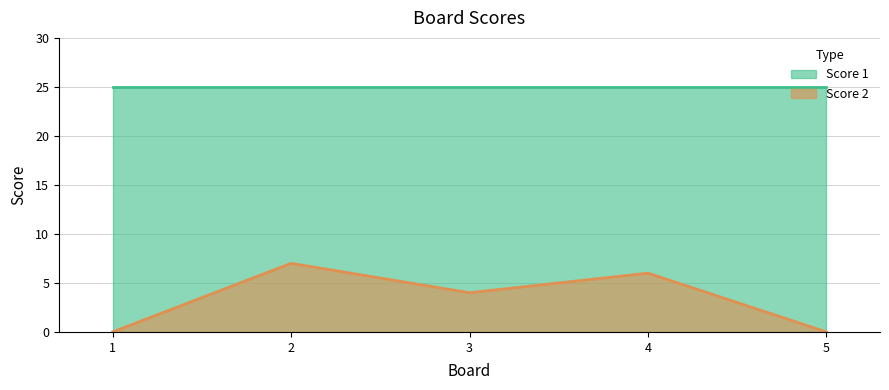

What is the spread (max minus min) of values at 3?

21